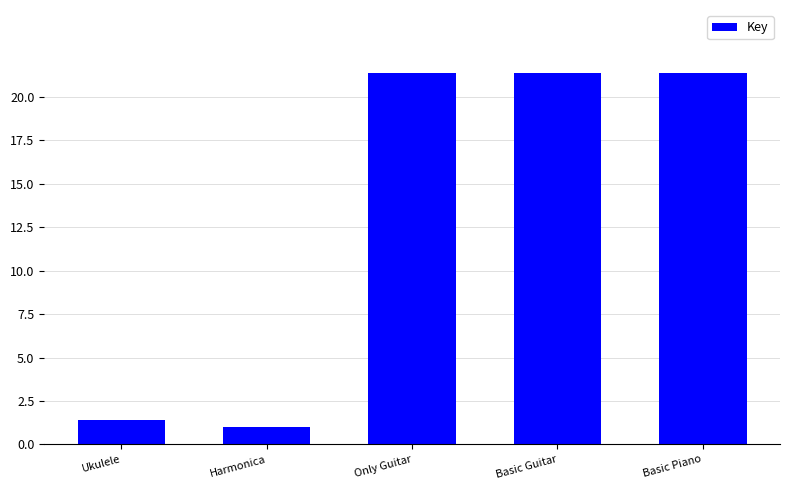

Reading left to right, transcribe all the data shown in this chart.

1.4	1.0	21.4	21.4	21.4